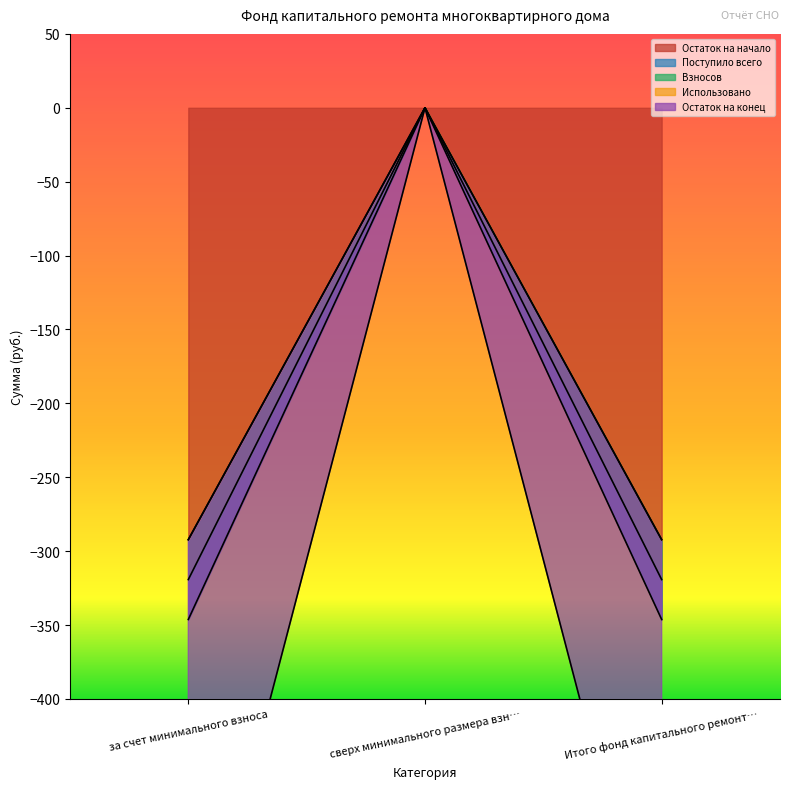

List the labels in order of Остаток на начало value, smallest first.

за счет минимального взноса, Итого фонд капитального ремонт…, сверх минимального размера взн…